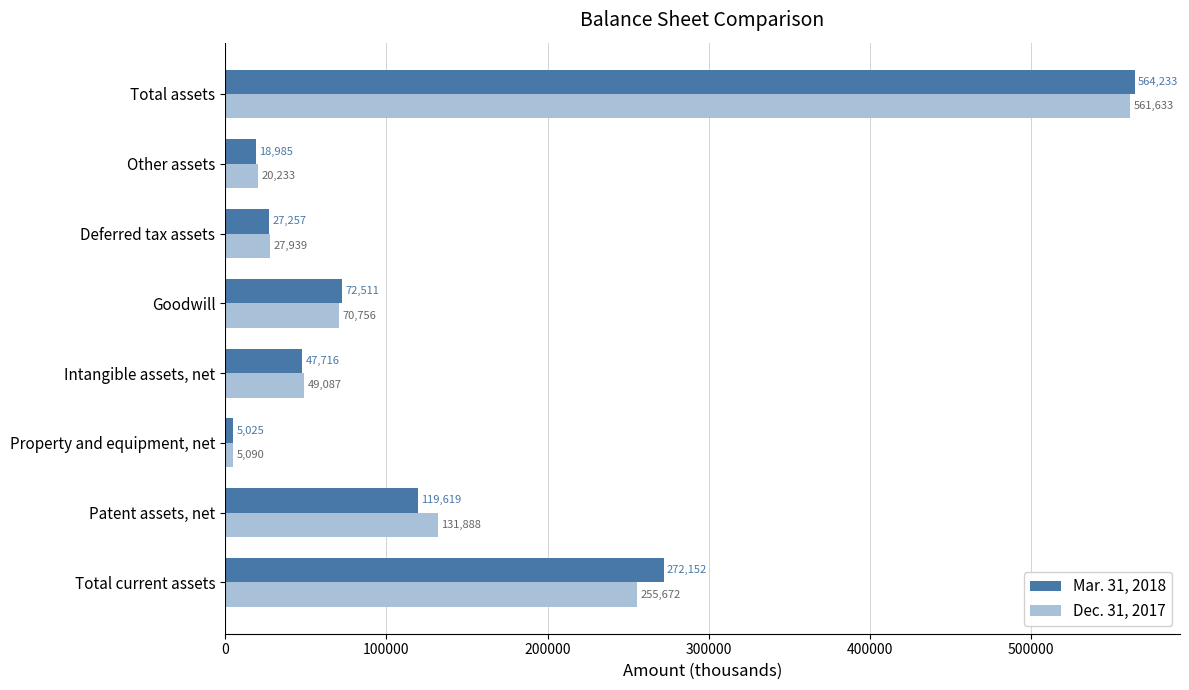

Rank the series by their maximum value, from lowest to highest.

Dec. 31, 2017, Mar. 31, 2018